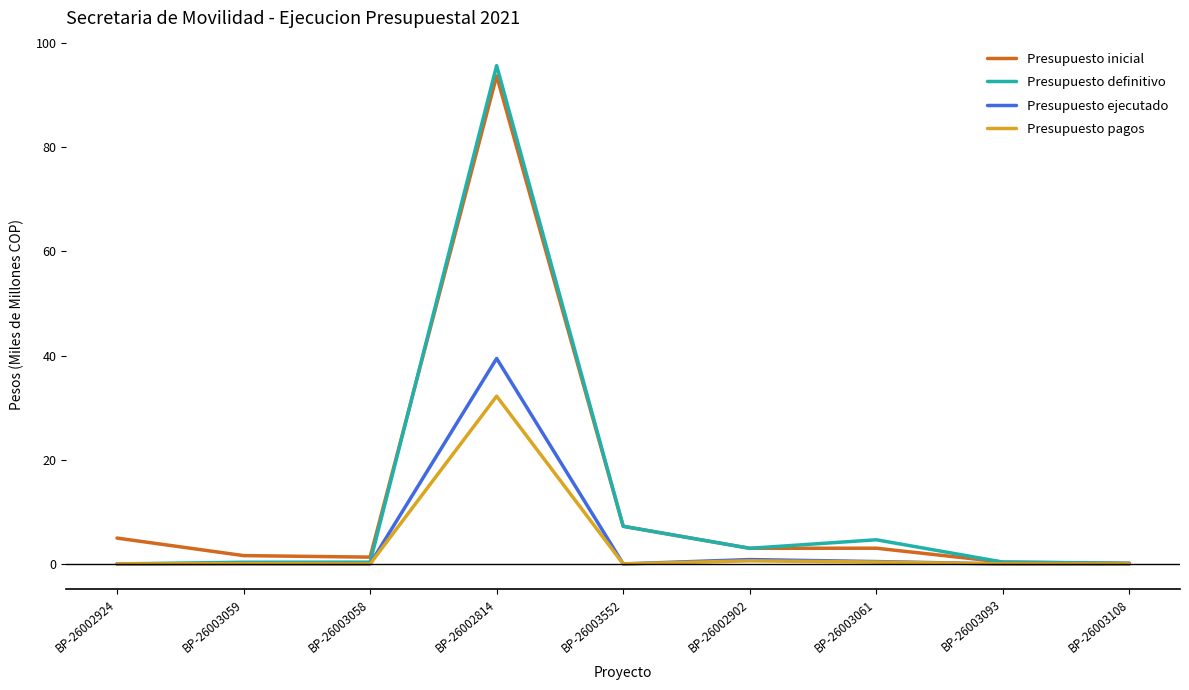

Where do Presupuesto inicial and Presupuesto definitivo first cross each other?

BP-26003058 and BP-26002814